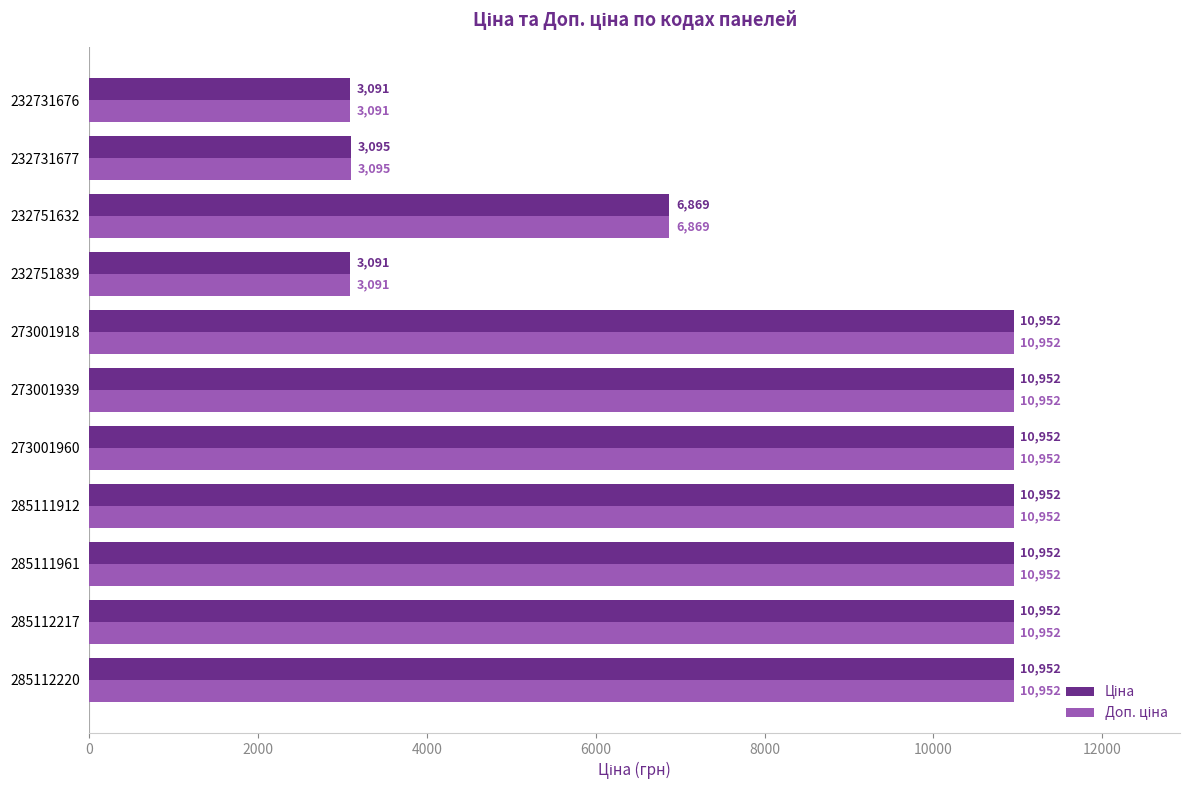

At how many categories does at least one series exceed 5725?

8